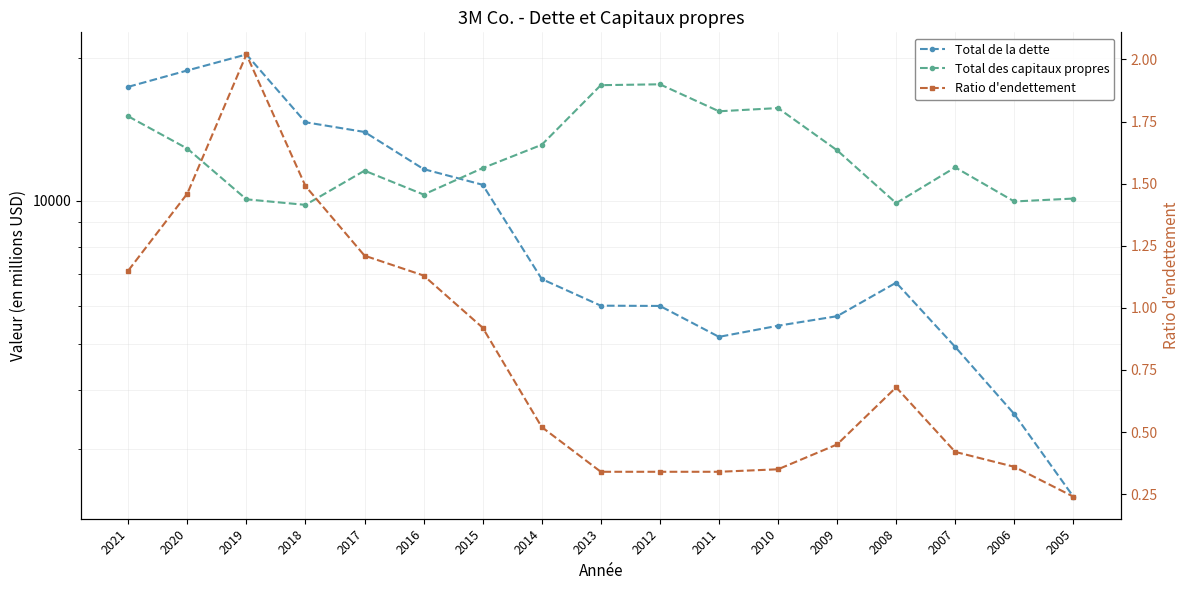

At which category does the chart reach its minimum across all series?

2005